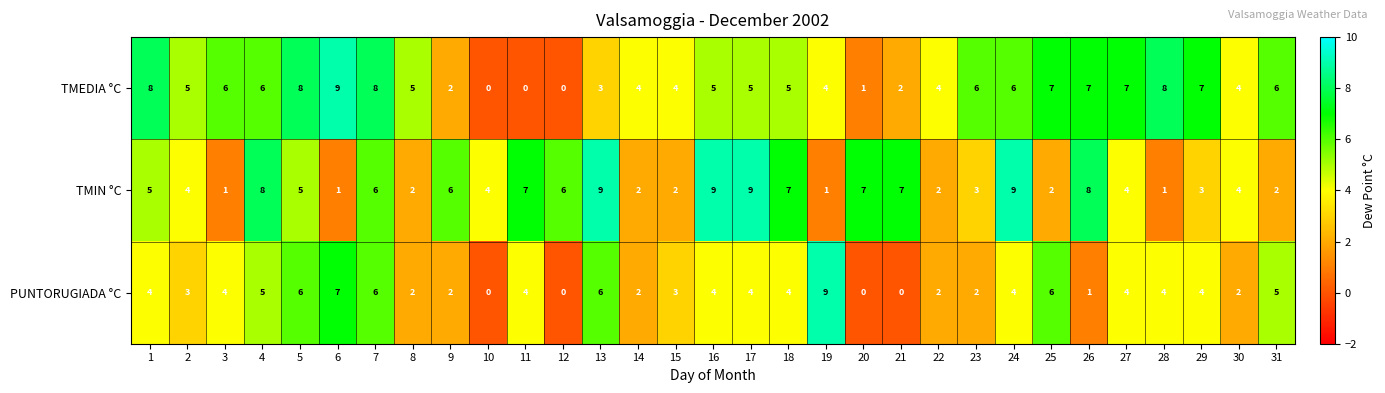

How many PUNTORUGIADA °C values are between 2 and 5?

20